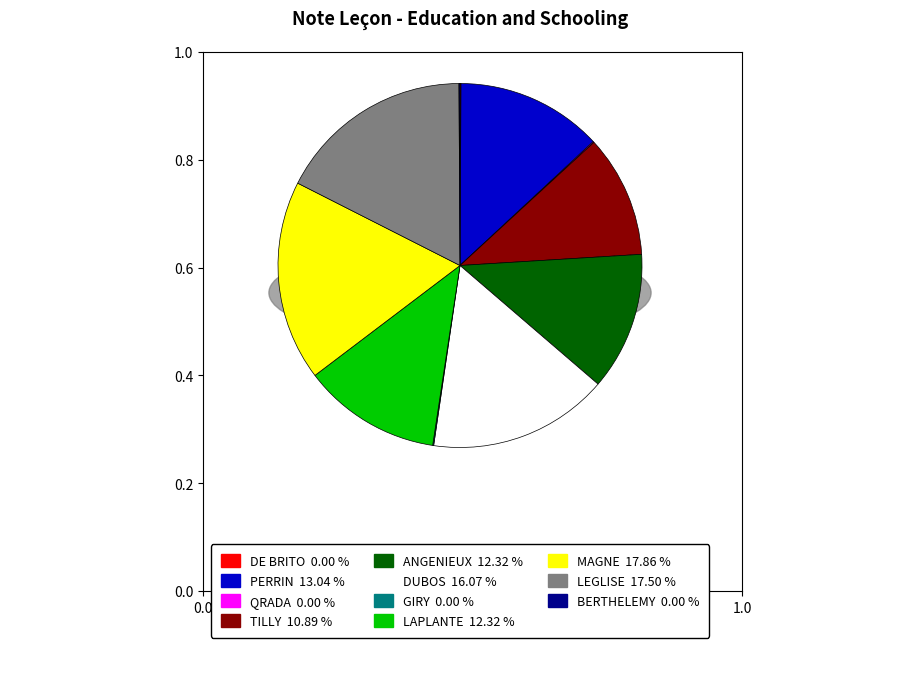

Which category has the smallest portion of the pie?

DE BRITO